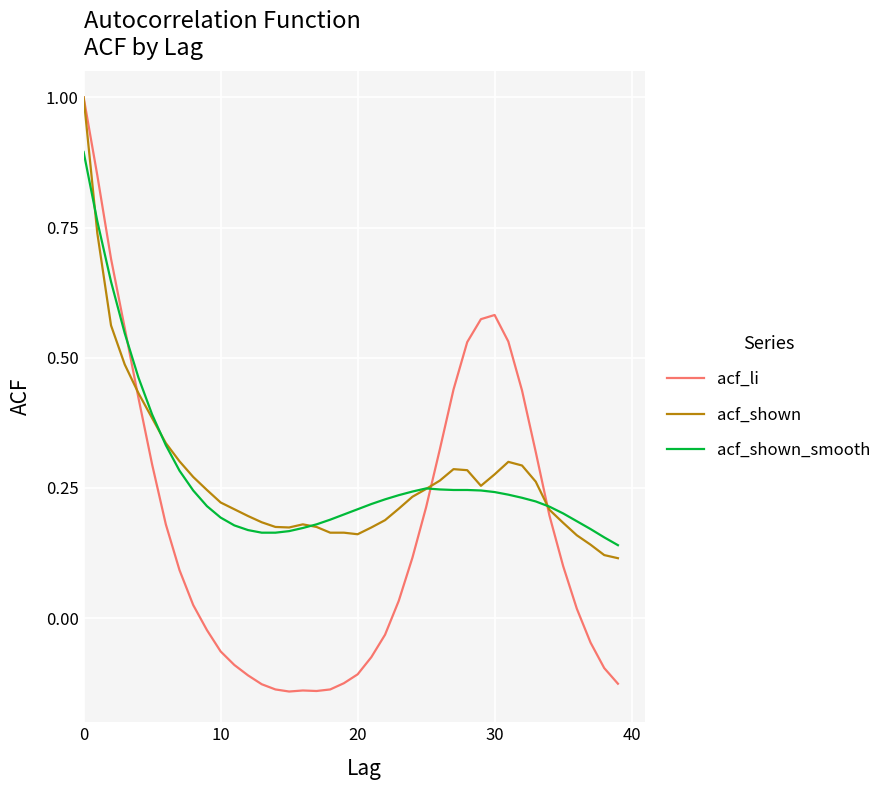

What is the maximum value shown in the chart?

1.0